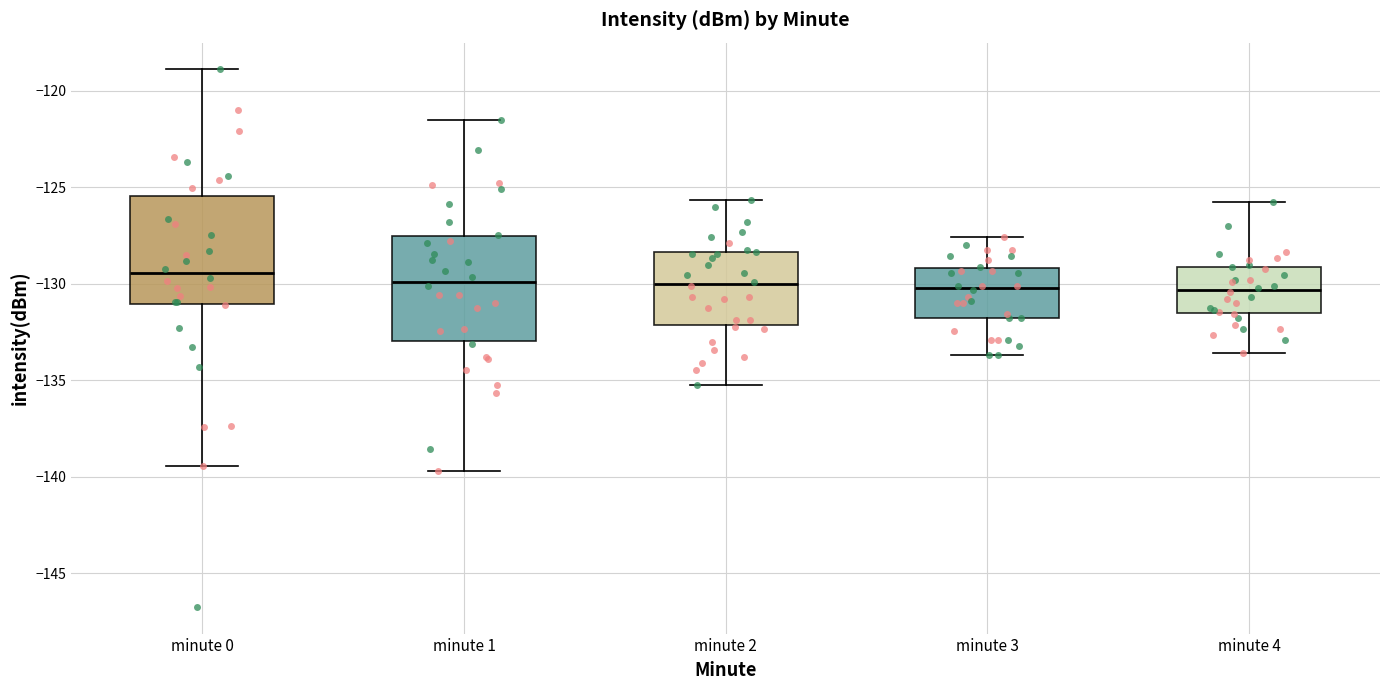

Reading left to right, transcribe this box plot: for each box, give where its median line is, the range the box spans, and where its two whiskers end, as read against the y-axis. The values are not printed on the chart, so give them approximately, as read against the axis.

minute 0: median -129.5, box -131.0 to -125.5, whiskers -139.5 to -119.0
minute 1: median -130.0, box -133.0 to -127.5, whiskers -139.5 to -121.5
minute 2: median -130.0, box -132.0 to -128.5, whiskers -135.0 to -125.5
minute 3: median -130.0, box -132.0 to -129.0, whiskers -133.5 to -127.5
minute 4: median -130.5, box -131.5 to -129.0, whiskers -133.5 to -126.0